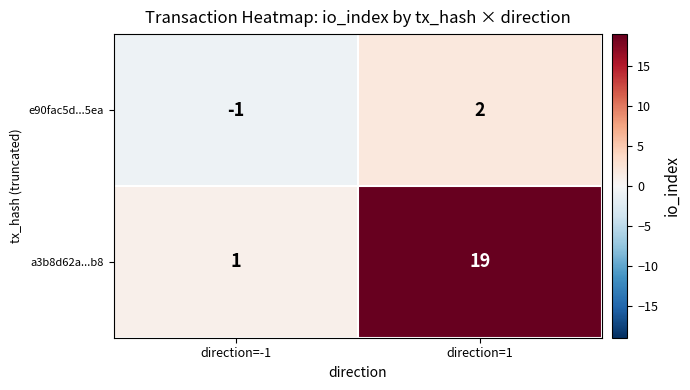

What is the difference between the e90fac5d...5ea values at direction=-1 and direction=1?

3